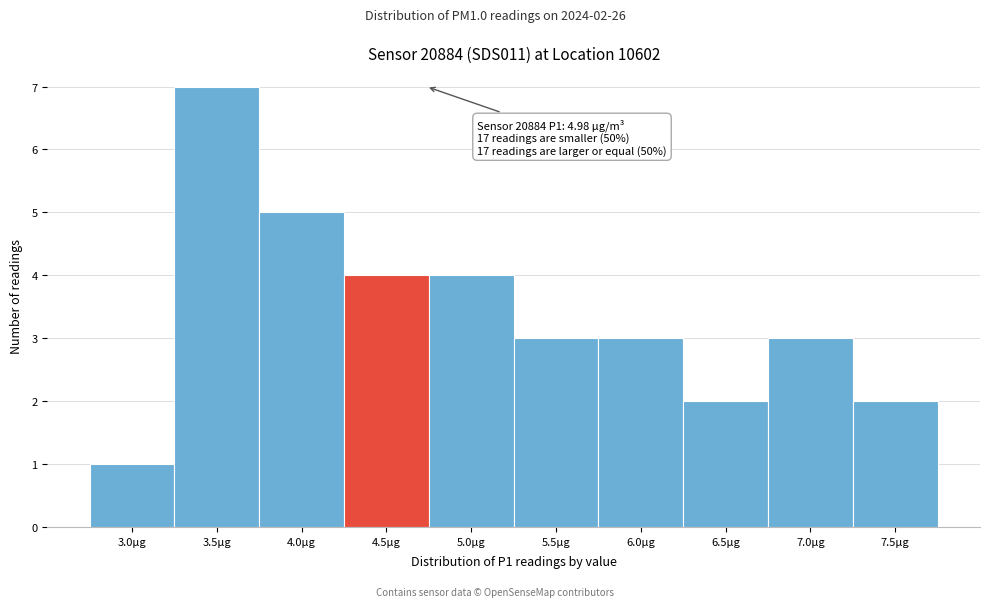

Reading left to right, what are all the values shown in this chart?

1	7	5	4	4	3	3	2	3	2